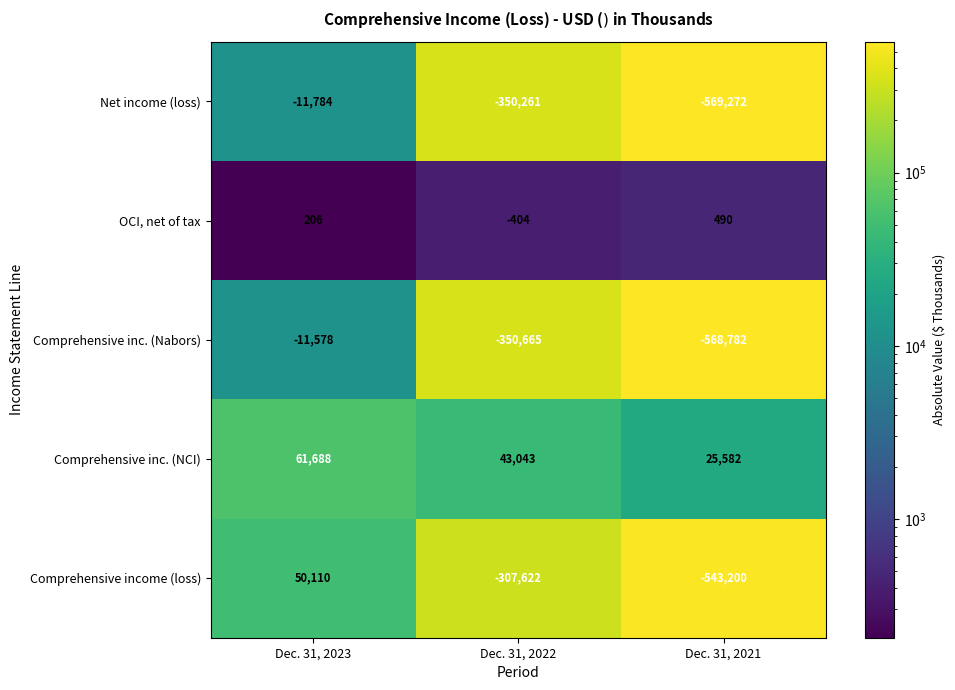

The Comprehensive inc. (Nabors) series shows -15523 at Dec. 31, 2023. True or false?

False